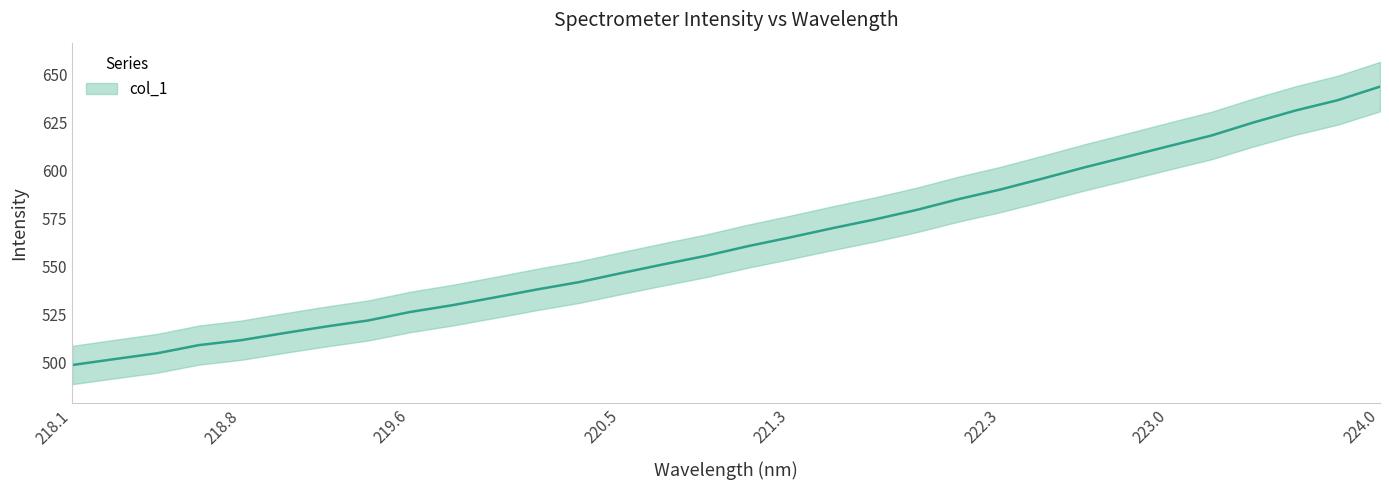

Count the number of categories in the chart.

32